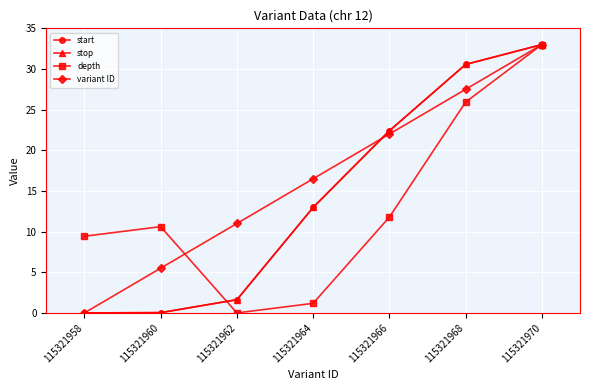

Between which two adjacent categories do depth and stop first intersect?

115321960 and 115321962